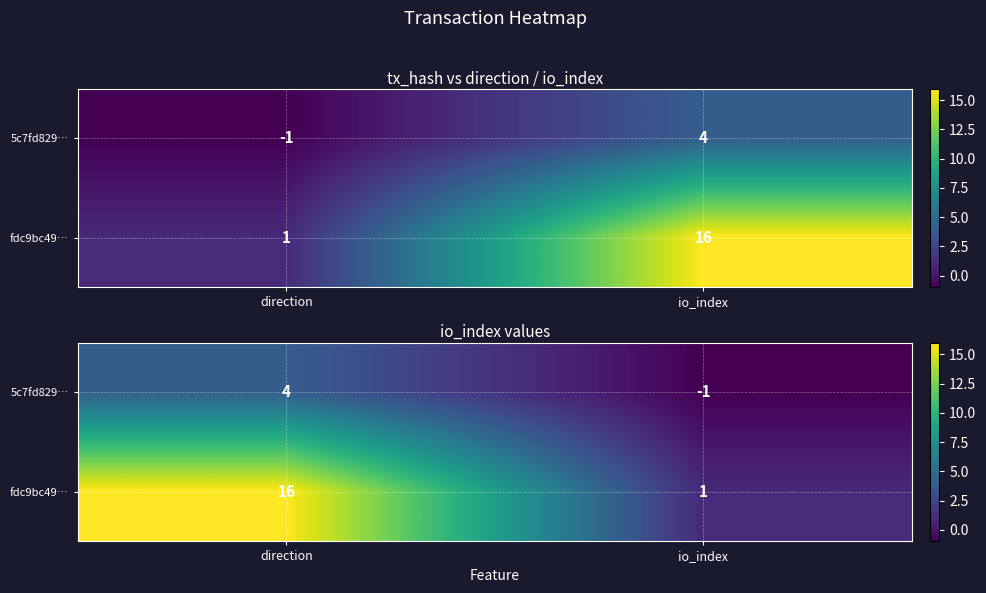

Count the number of categories in the chart.

2